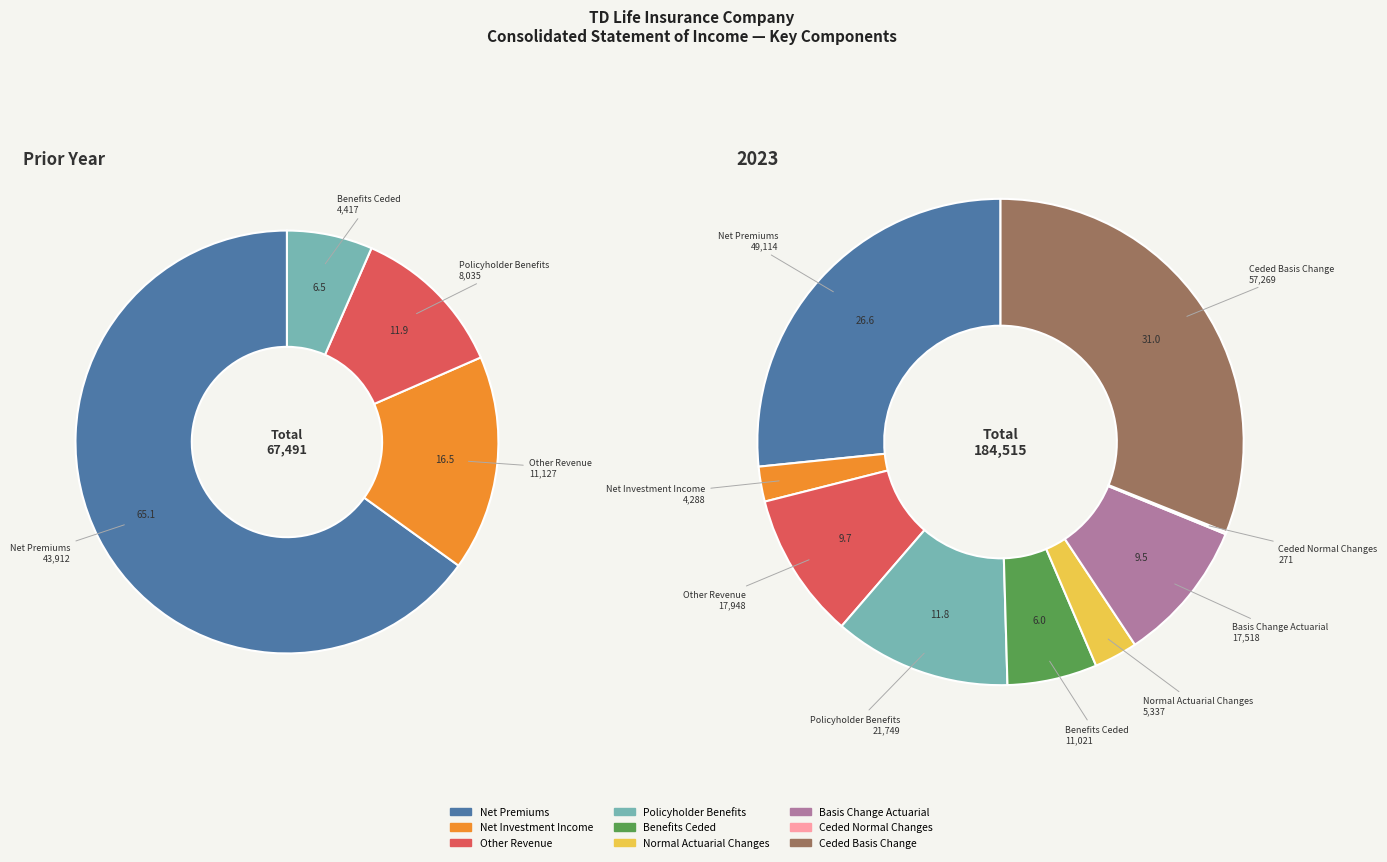

To the nearest percent, what percentage of the pie is Net Investment Income?

2%